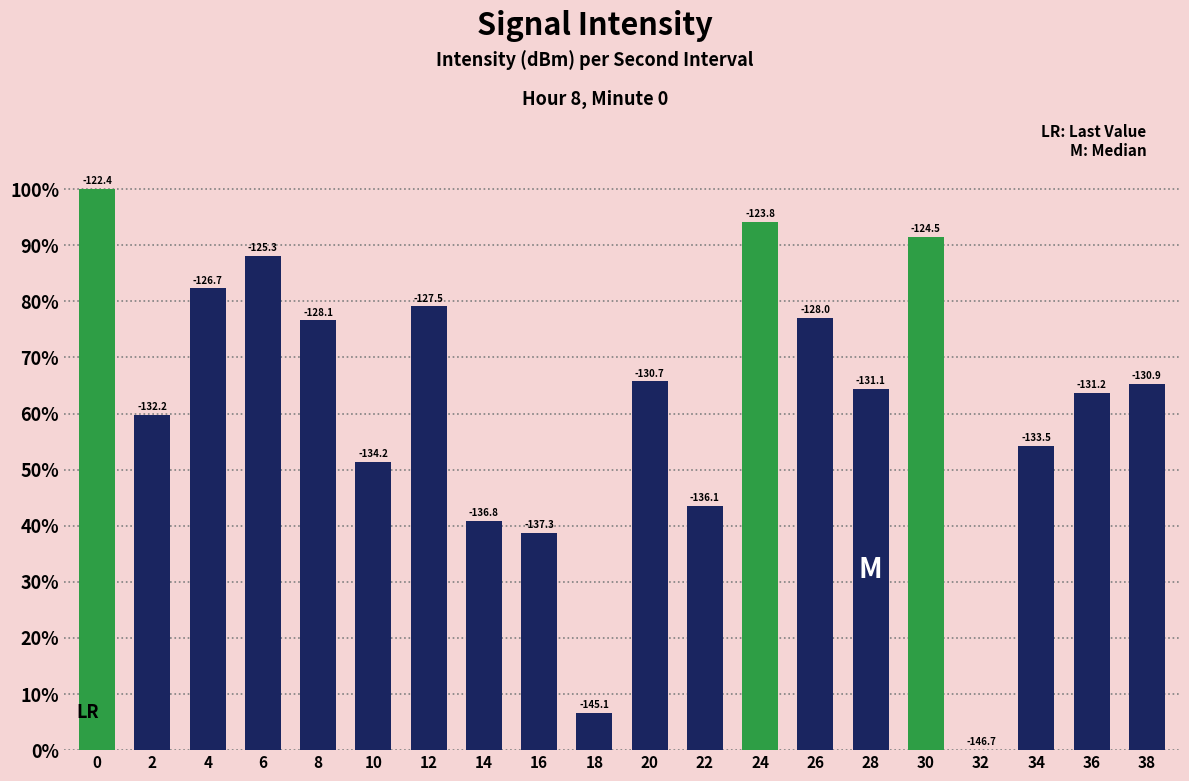

Where is the data nearest to the value 0?

32